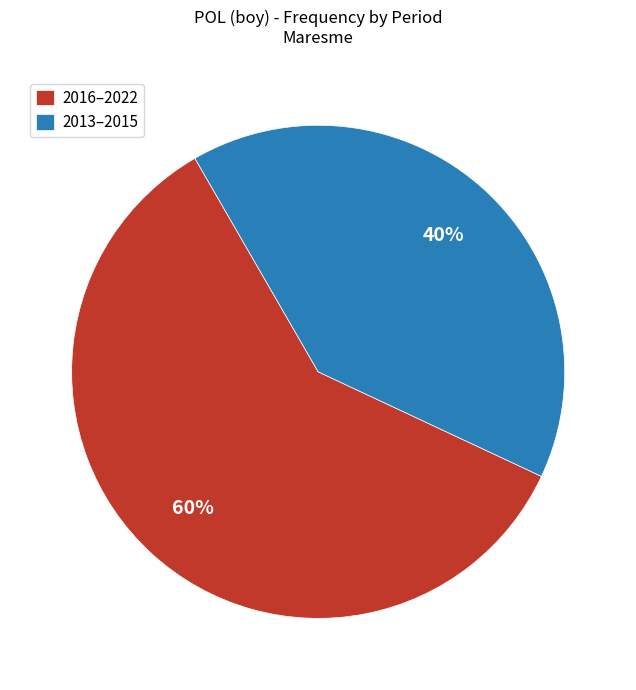

To the nearest percent, what is the combined percentage of 2013–2015 and 2016–2022?

100%